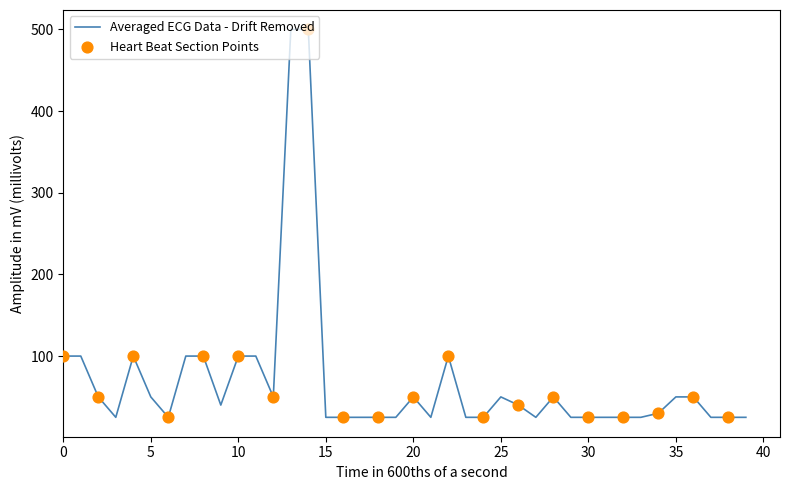

What is the smallest value displayed?

25